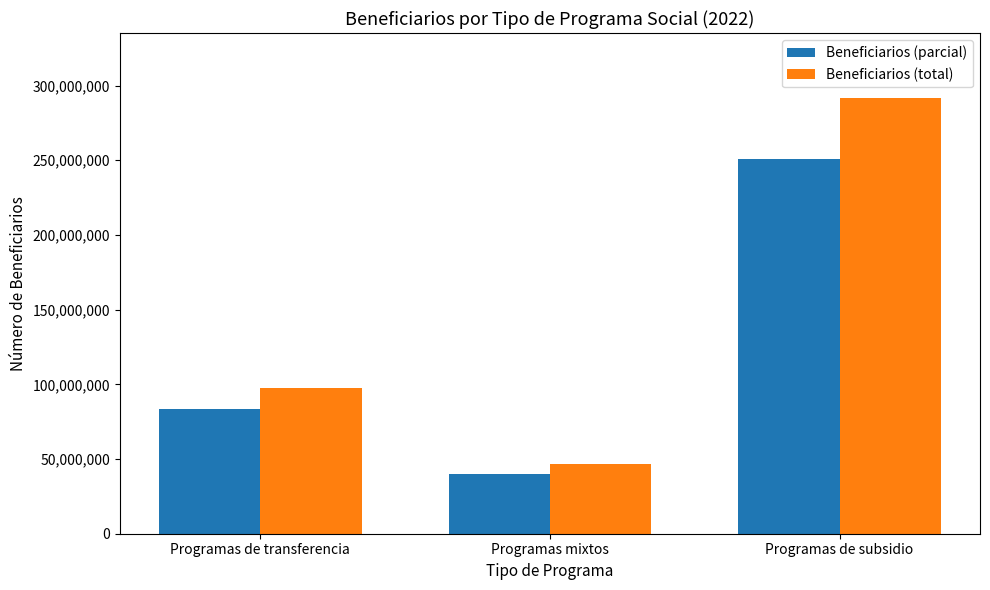

List the labels in order of Beneficiarios (total) value, smallest first.

Programas mixtos, Programas de transferencia, Programas de subsidio